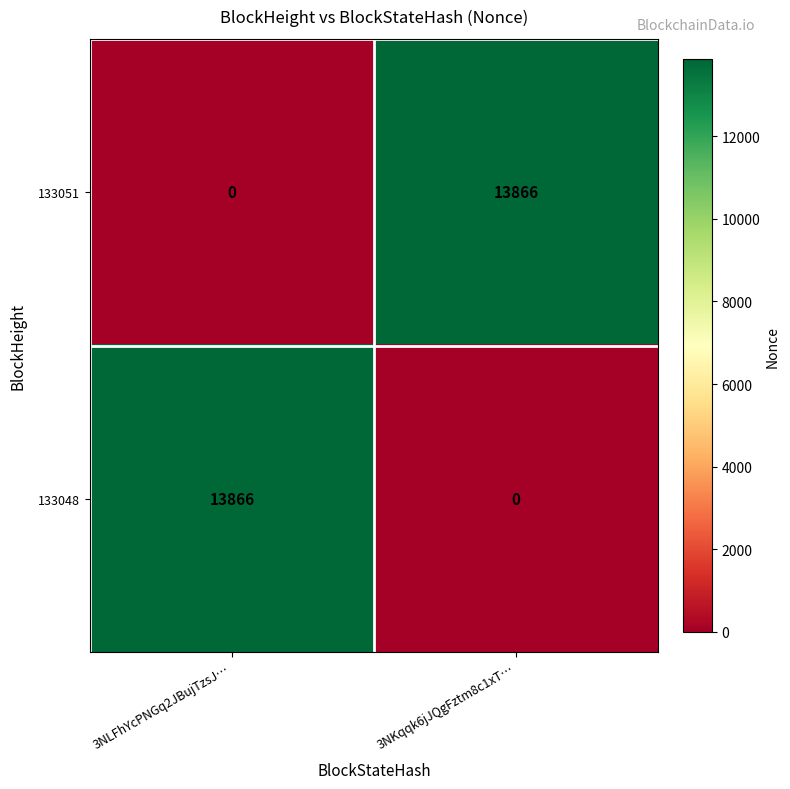

Is it true that 133051 equals -5976 at 3NLFhYcPNGq2JBujTzsJ…?

False